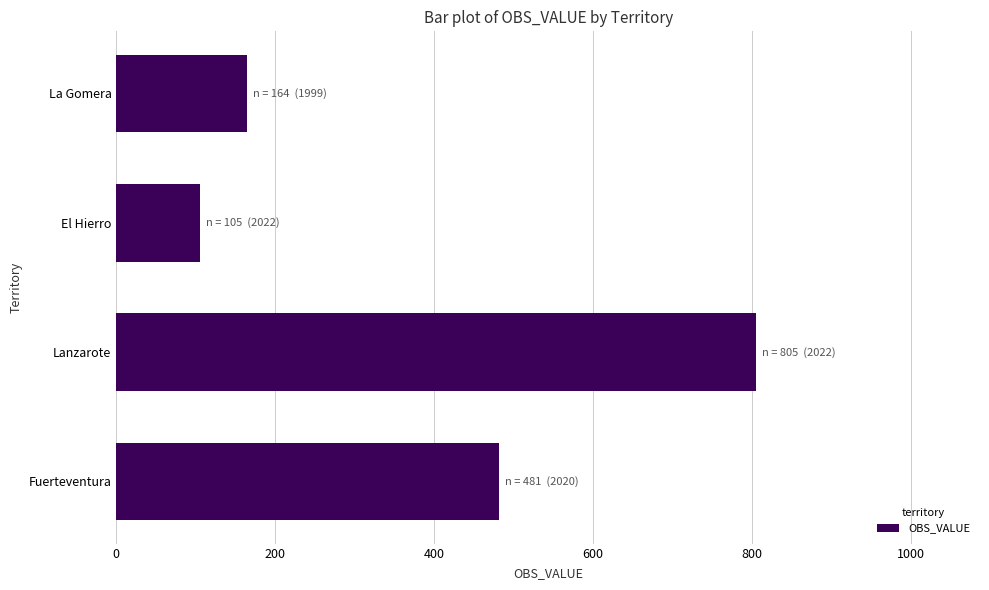

Reading bottom to top, extract all data points from this chart.

481	805	105	164